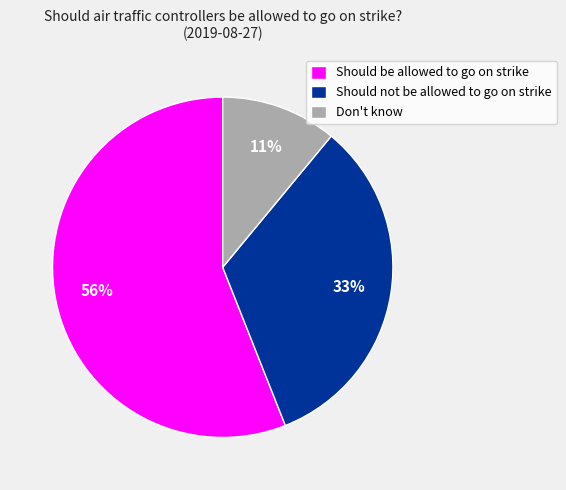

Is there a majority slice in this chart?

Yes